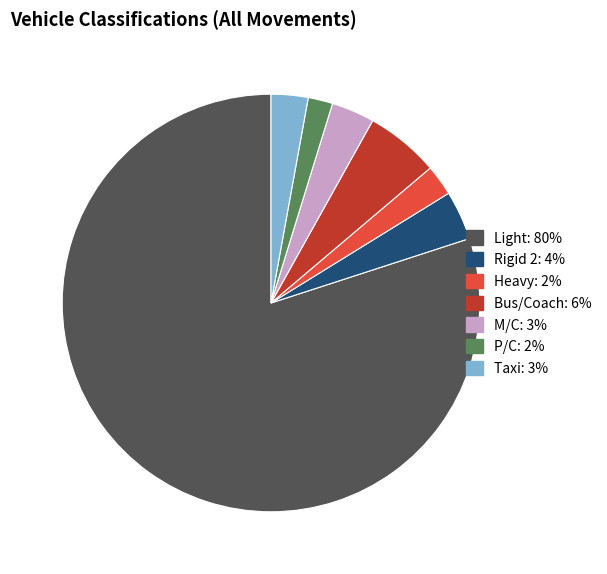

Is there any slice that represents more than half of the pie?

Yes